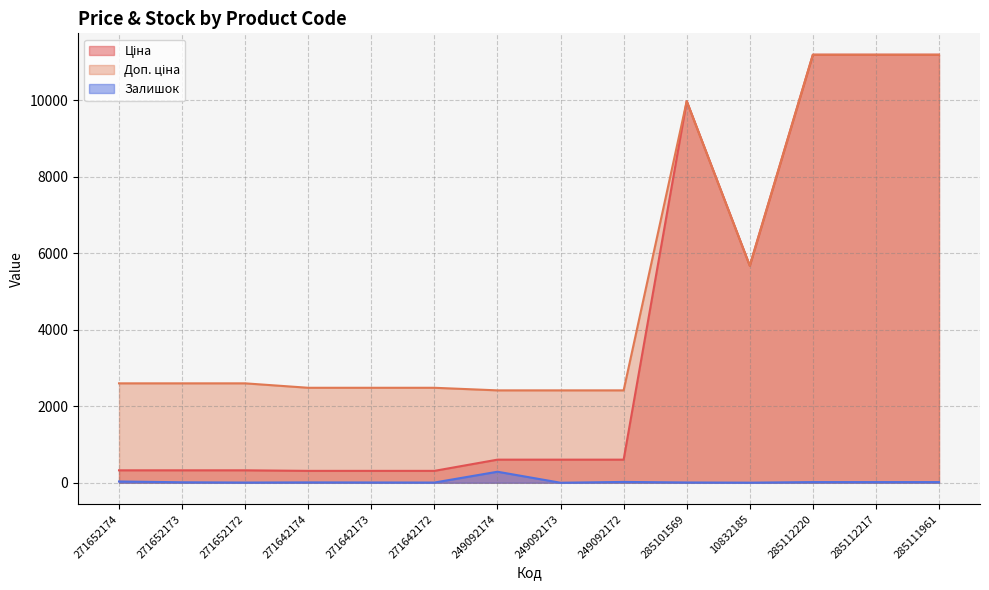

Which series has the largest total across all categories?

Доп. ціна